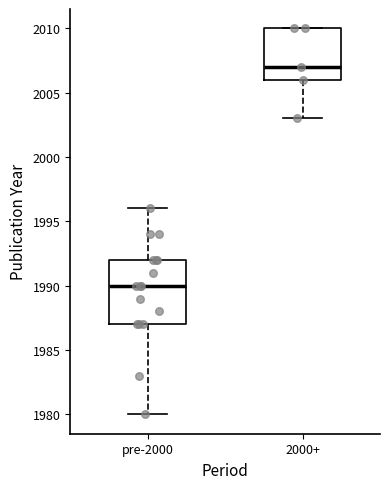

Which box's median line is the highest?

2000+